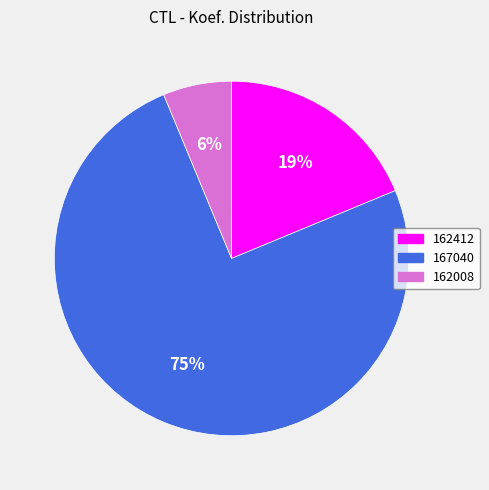

What is the ratio of the value at 162008 to the value at 162412?

0.3